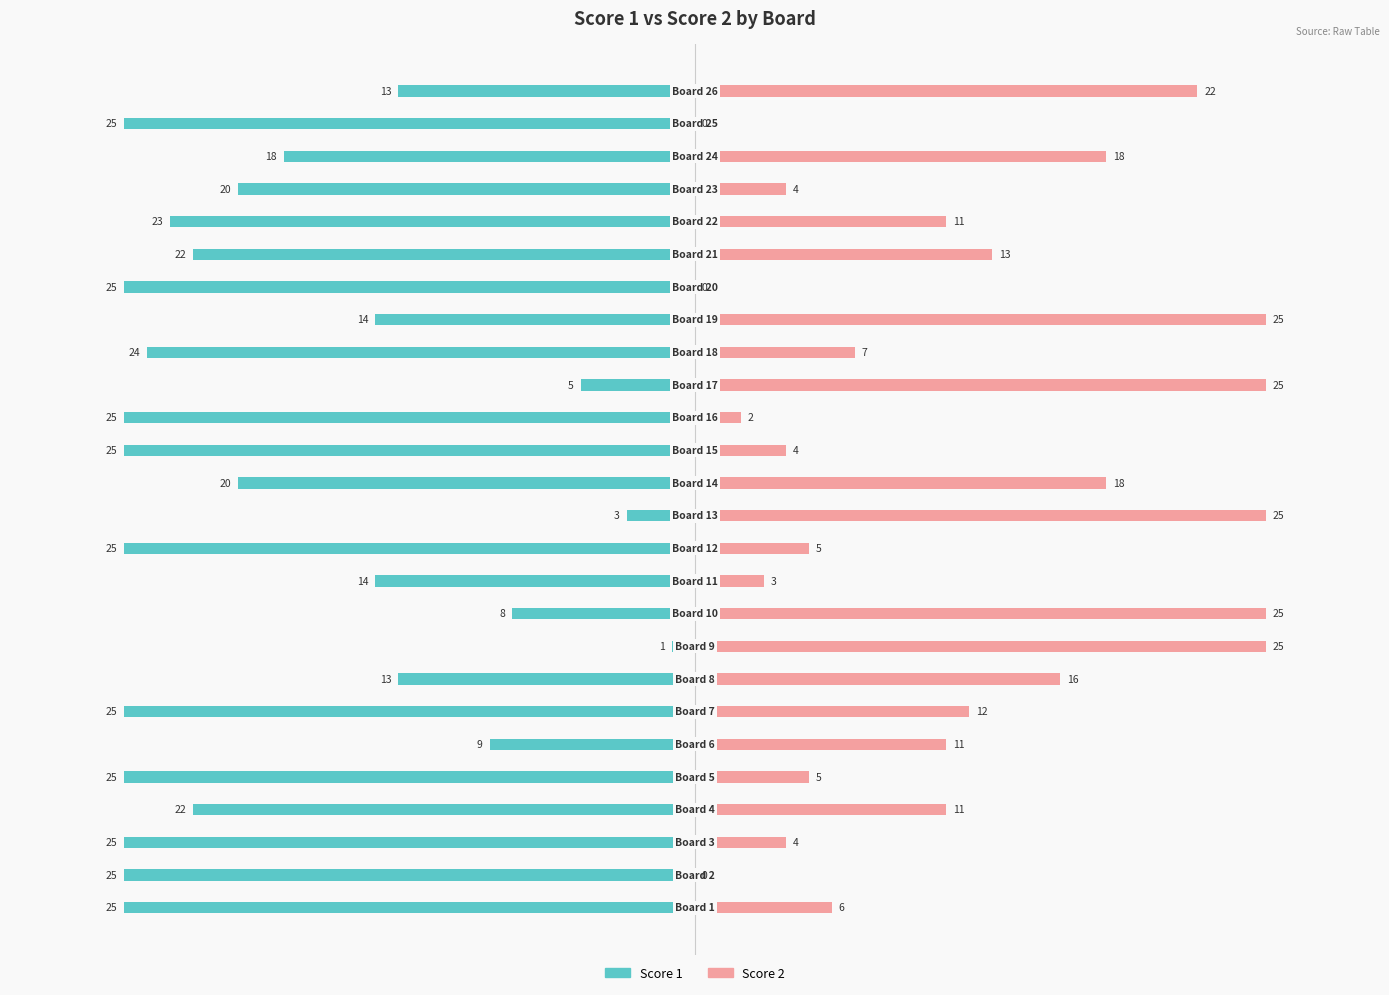

What is the label of the 19th bar from the right?

7